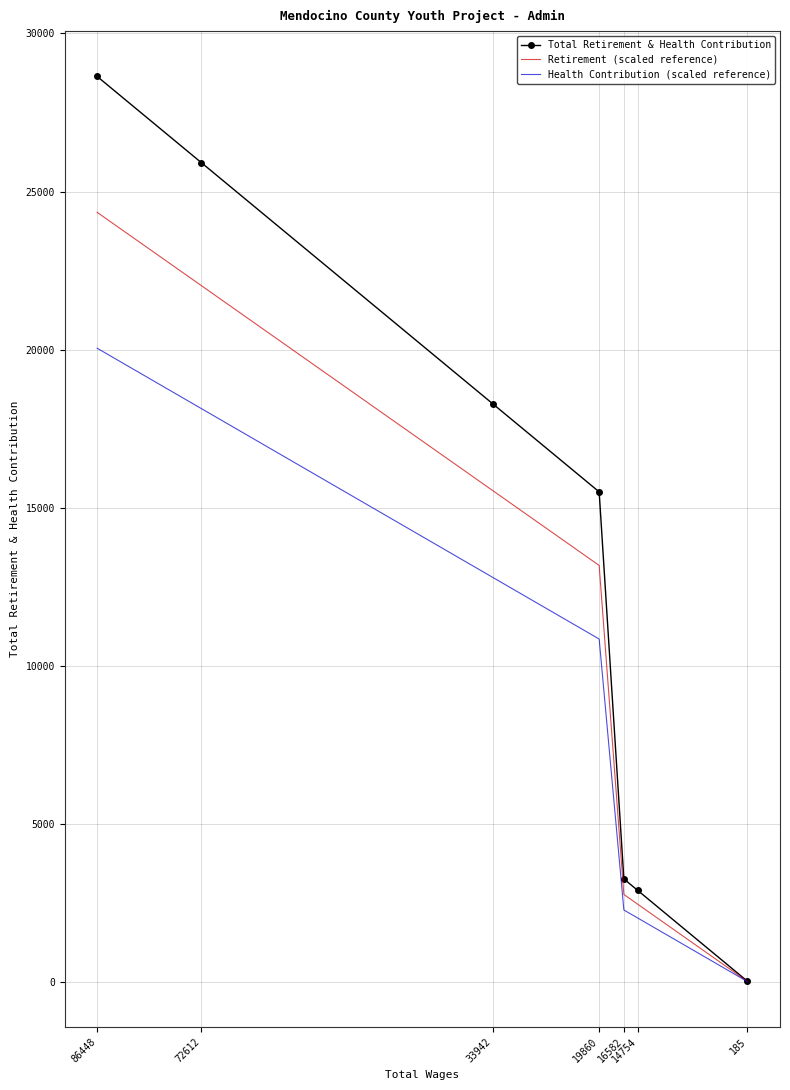

Reading right to left, extract all data points from this chart.

Total Retirement & Health Contribution: 36.0	2910.0	3270.0	15506.0	18283.0	25909.0	28637.0
Retirement (scaled reference): 30.6	2473.5	2779.5	13180.1	15540.5	22022.6	24341.5
Health Contribution (scaled reference): 25.2	2037.0	2289.0	10854.2	12798.1	18136.3	20045.9